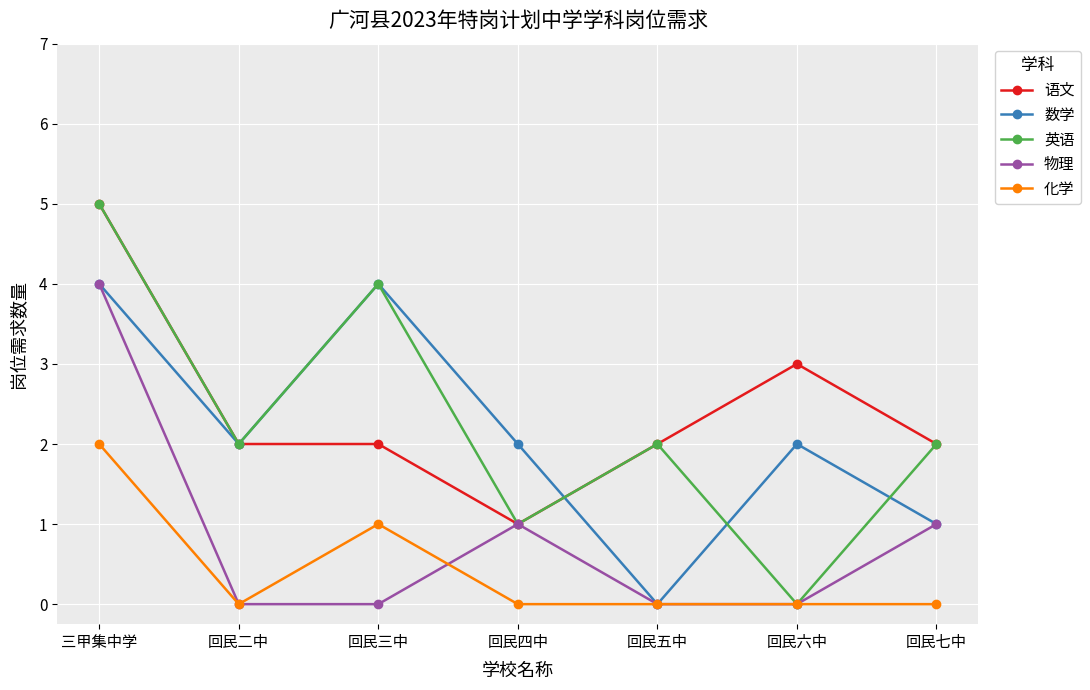

At which label does 英语 reach its minimum?

回民六中